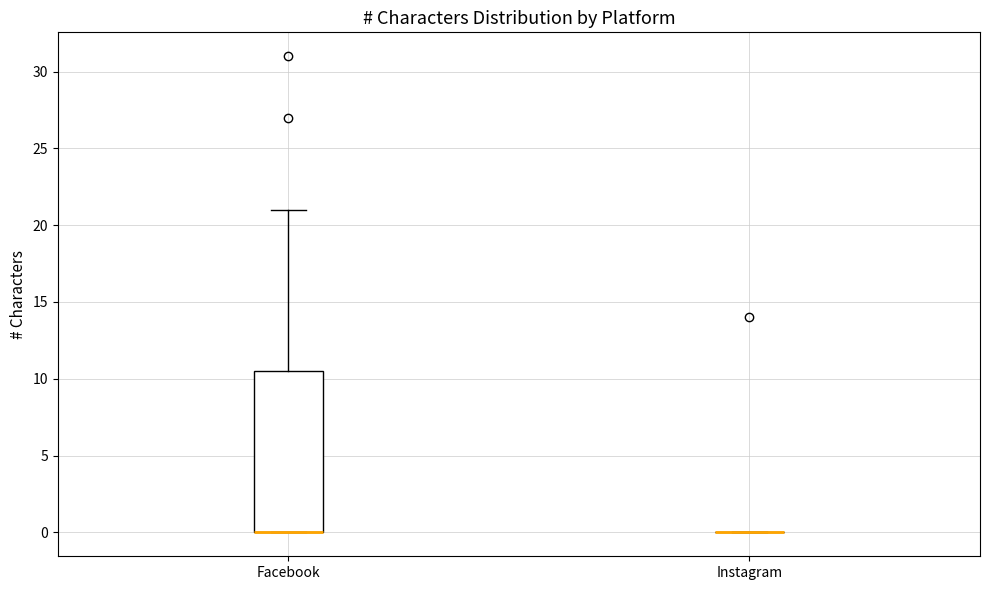

Reading left to right, transcribe this box plot: for each box, give where its median line is, the range the box spans, and where its two whiskers end, as read against the y-axis. The values are not printed on the chart, so give them approximately, as read against the axis.

Facebook: median 0.0 (drawn on the box's lower edge), box 0.0 to 10.5, whiskers 0.0 to 21.0
Instagram: box collapsed to a line at 0.0, whiskers 0.0 to 0.0